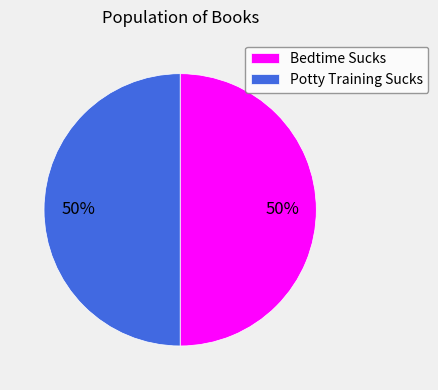

Do Bedtime Sucks and Potty Training Sucks together represent more than half of the pie?

Yes